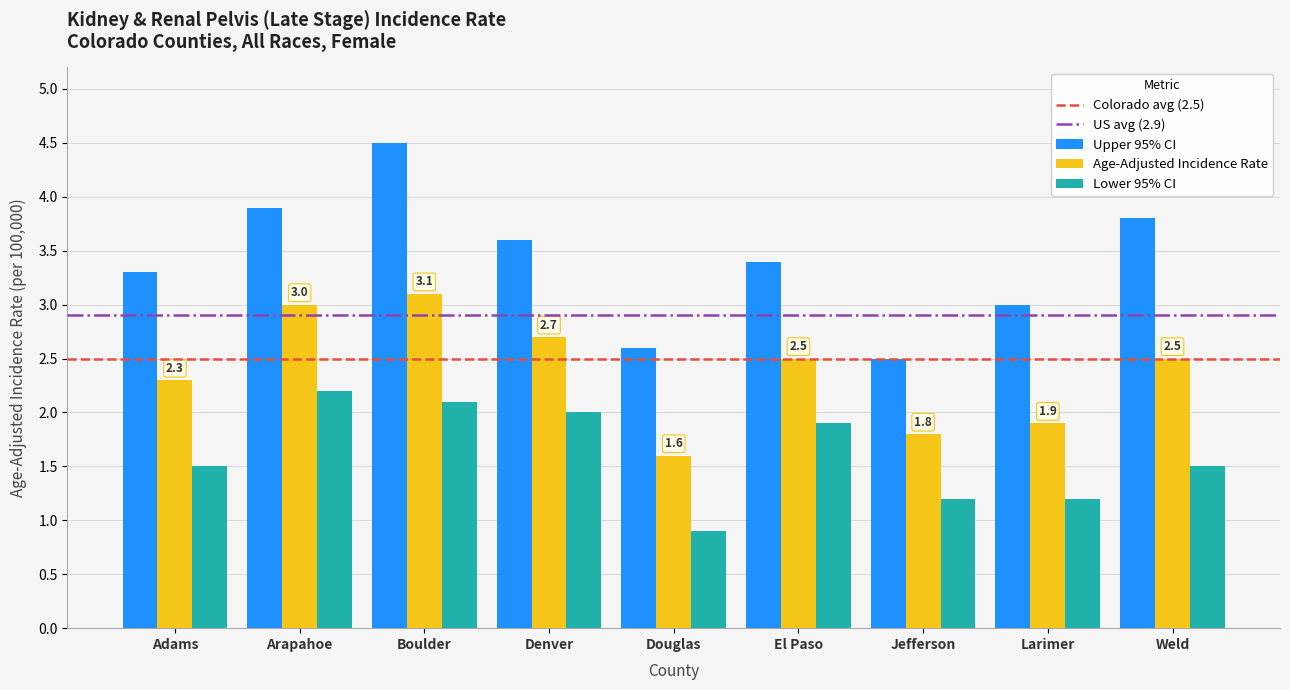

At how many categories does at least one series exceed 2?

9